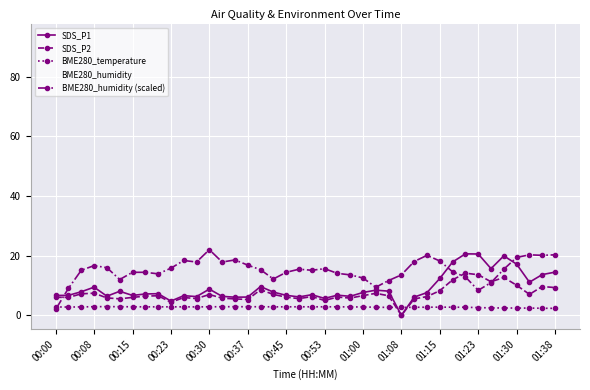

Which series has the largest total across all categories?

BME280_humidity